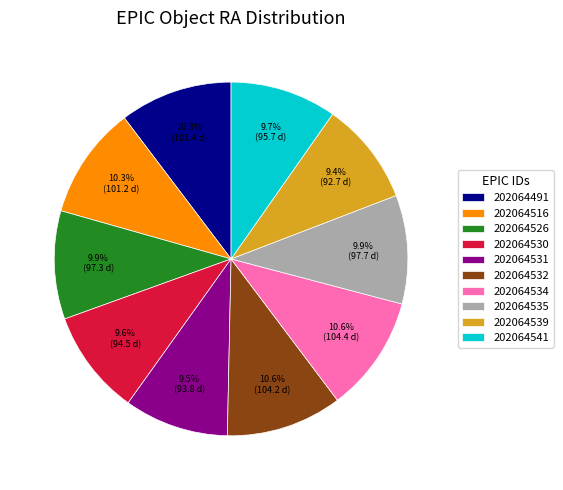

Do 202064535 and 202064539 together represent more than half of the pie?

No